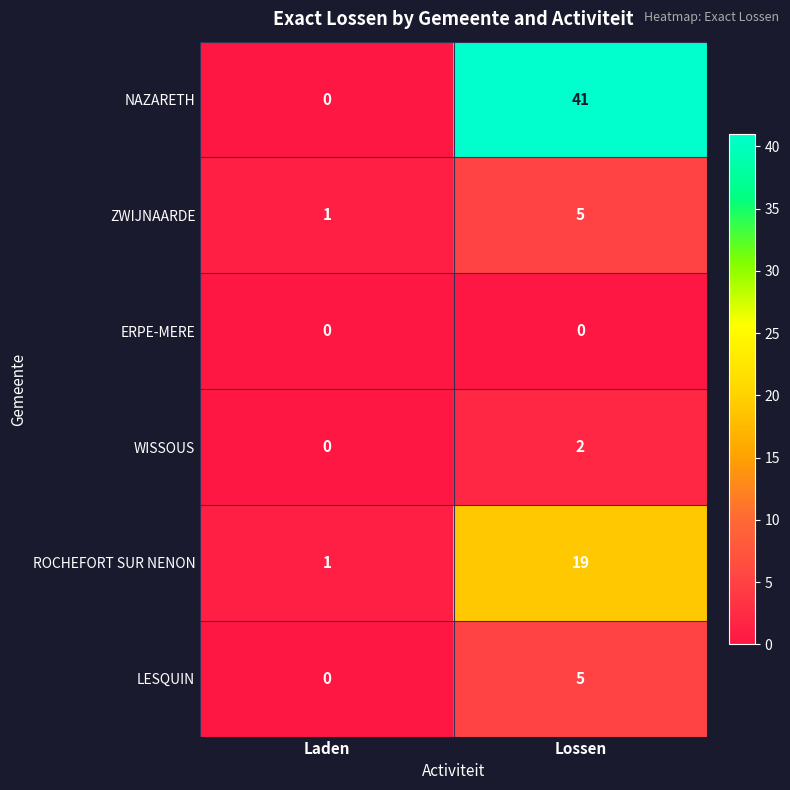

The WISSOUS series shows 2 at Lossen. True or false?

True